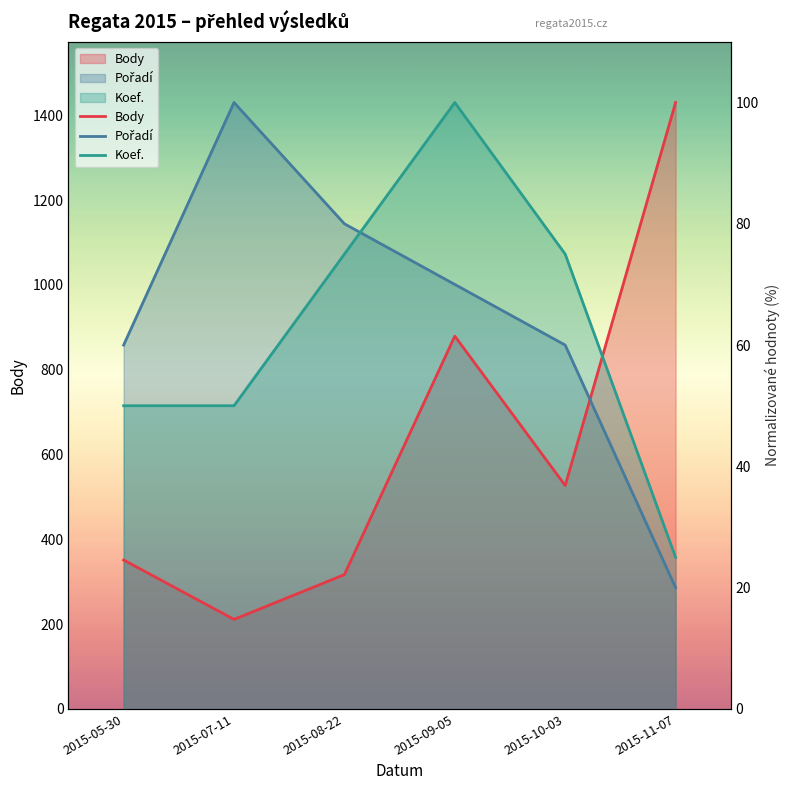

The value of Koef. at 2015-11-07 is 43.1. True or false?

False